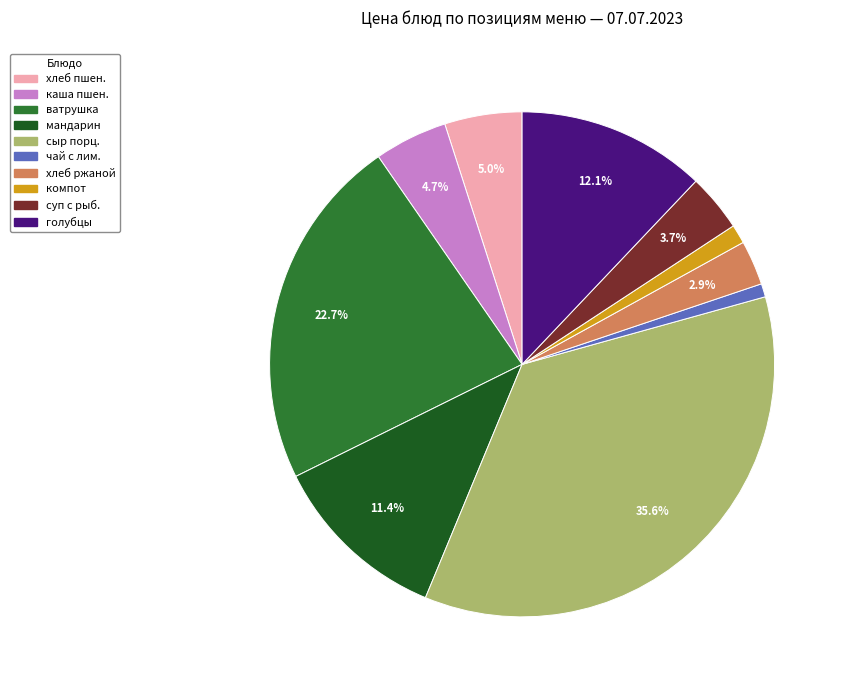

Is there any slice that represents more than half of the pie?

No